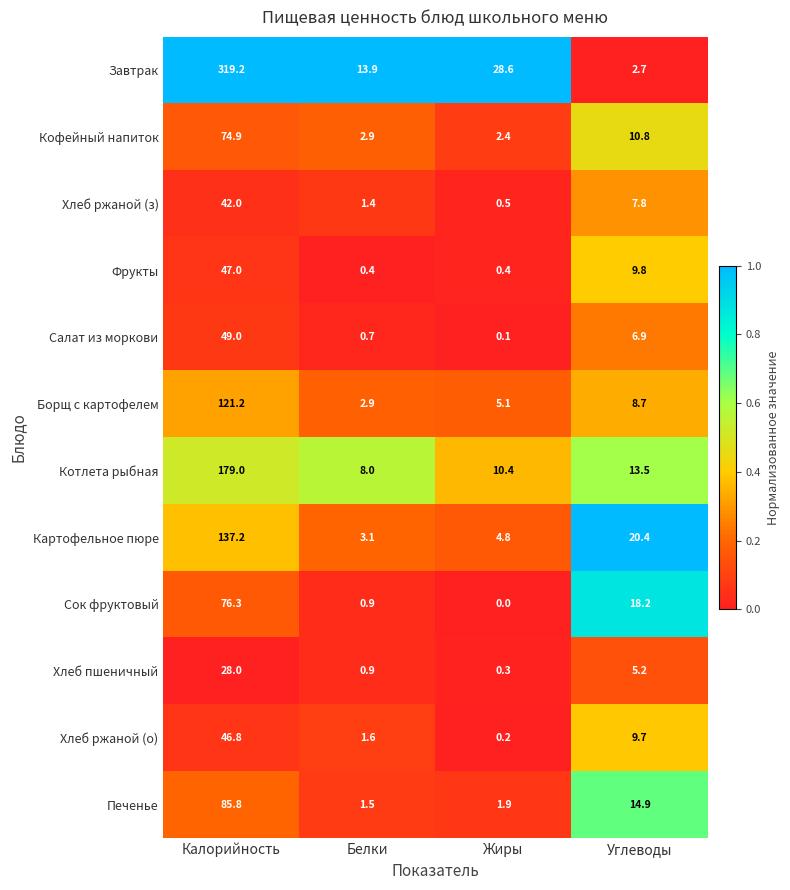

What is the total value across all series at Белки?

38.2